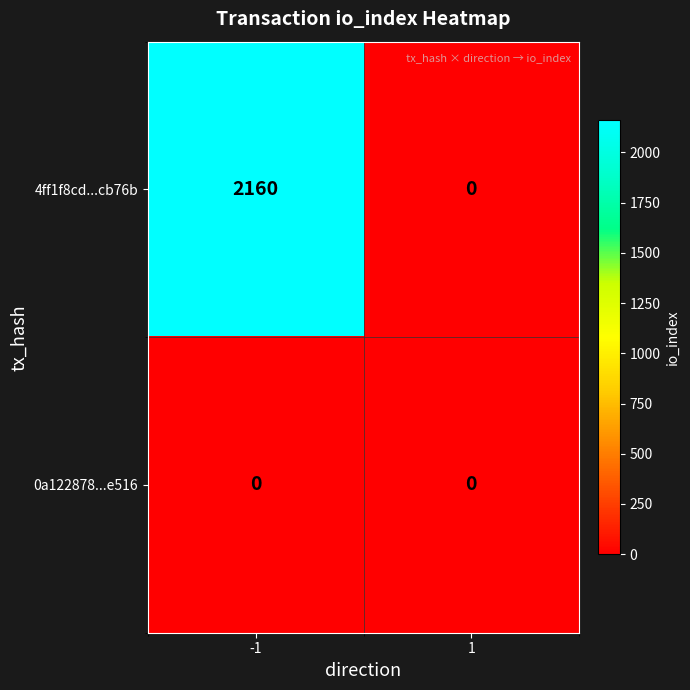

What is the maximum value shown in the chart?

2160